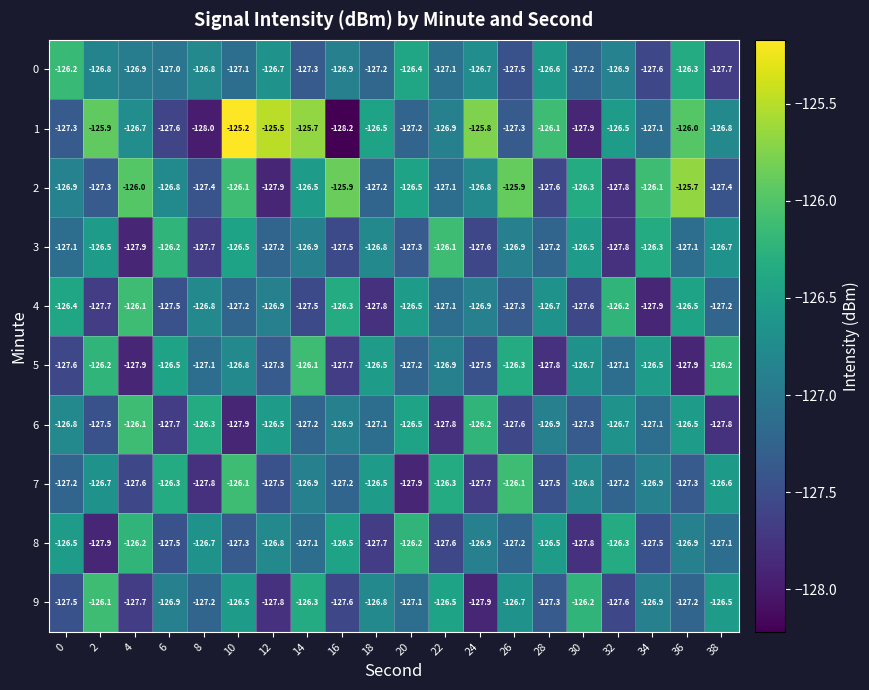

What is the total value across all series at 2?

-1268.6